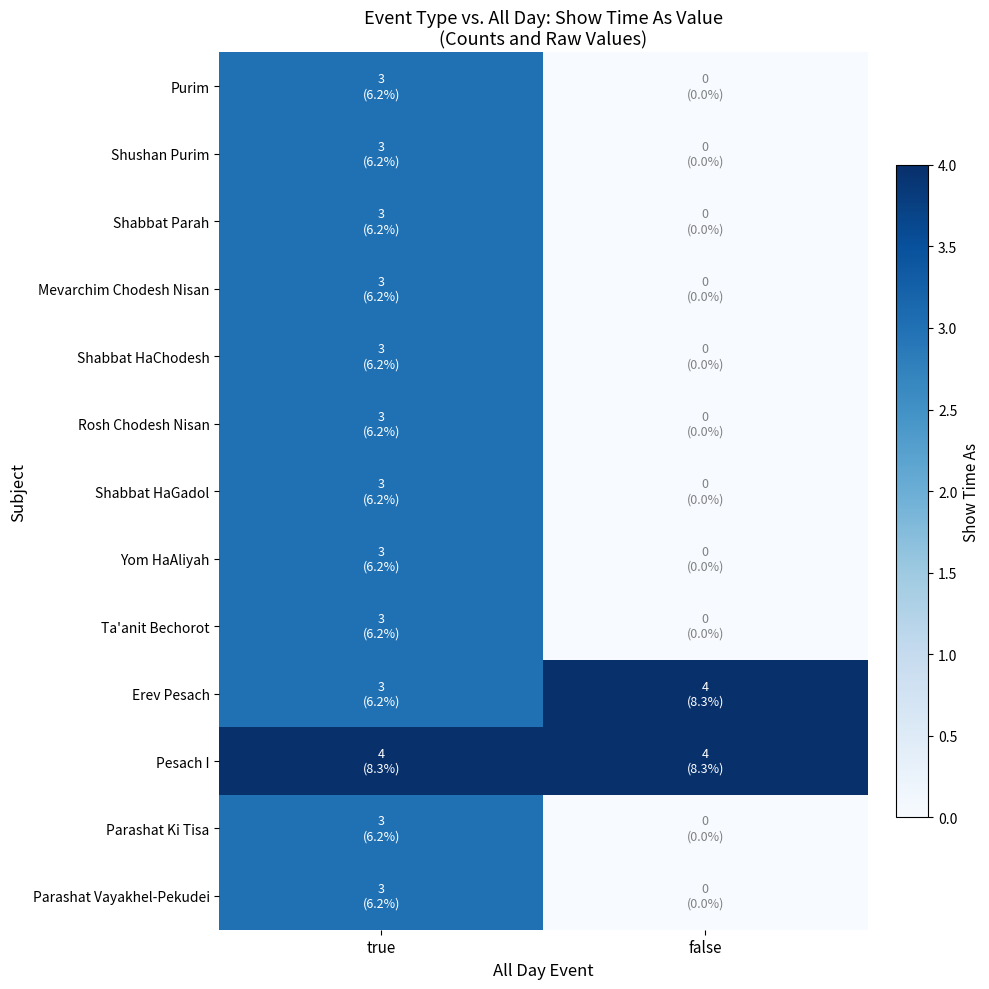

Reading left to right, transcribe all the data shown in this chart.

Purim: true=3	false=0
Shushan Purim: true=3	false=0
Shabbat Parah: true=3	false=0
Mevarchim Chodesh Nisan: true=3	false=0
Shabbat HaChodesh: true=3	false=0
Rosh Chodesh Nisan: true=3	false=0
Shabbat HaGadol: true=3	false=0
Yom HaAliyah: true=3	false=0
Ta'anit Bechorot: true=3	false=0
Erev Pesach: true=3	false=4
Pesach I: true=4	false=4
Parashat Ki Tisa: true=3	false=0
Parashat Vayakhel-Pekudei: true=3	false=0